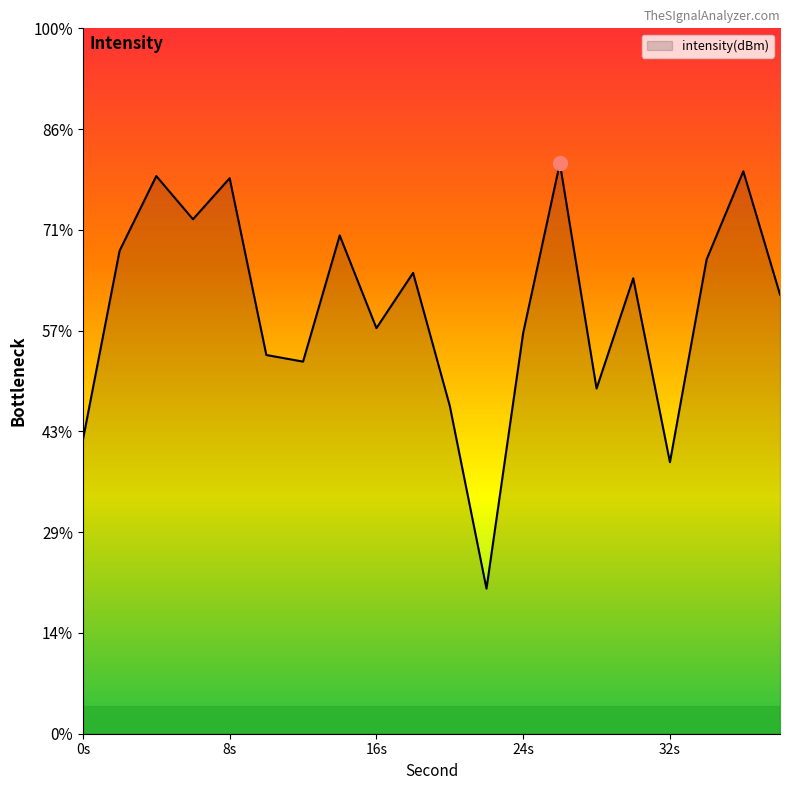

How many points are lower than both their immediate neighbors (excluding endpoints)?

6